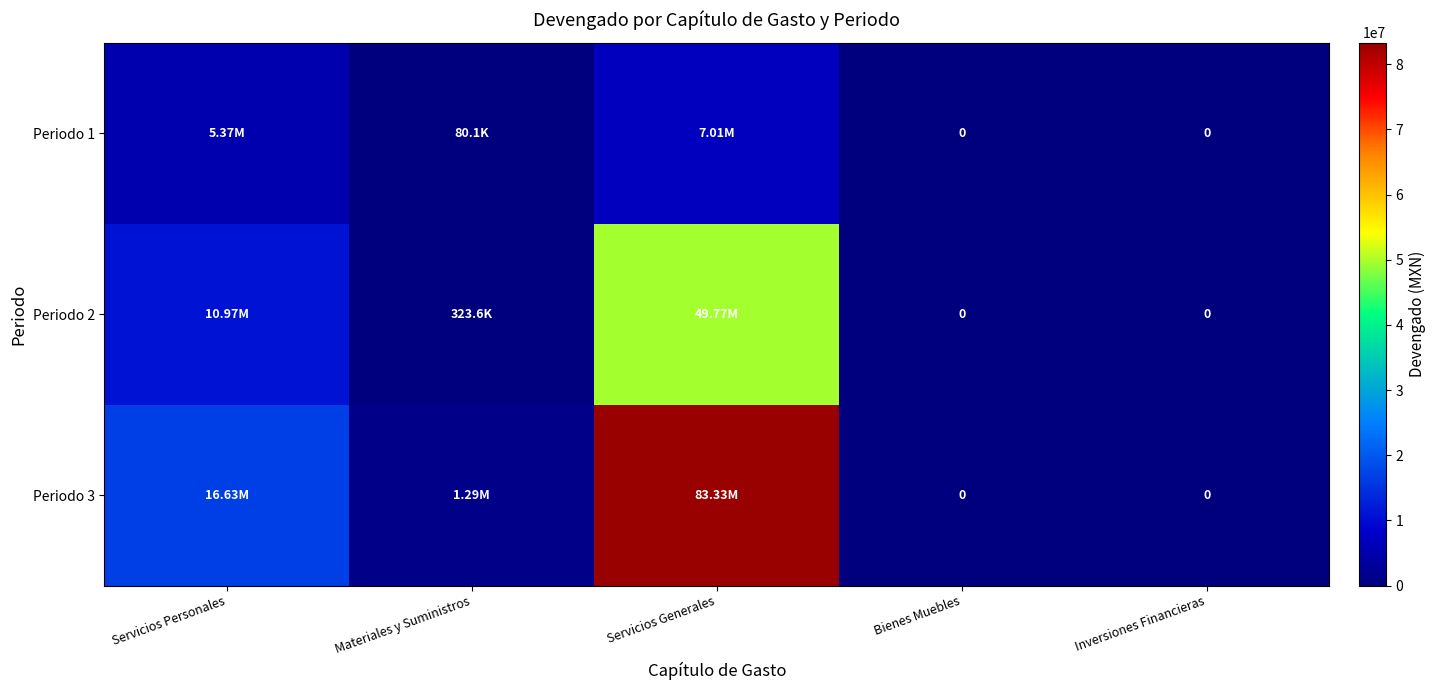

True or false: Periodo 3 has a value of -32408843.9 at Bienes Muebles.

False